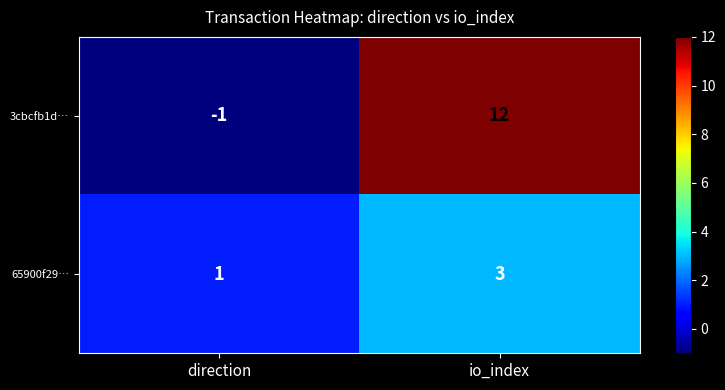

What is the total value across all series at io_index?

15